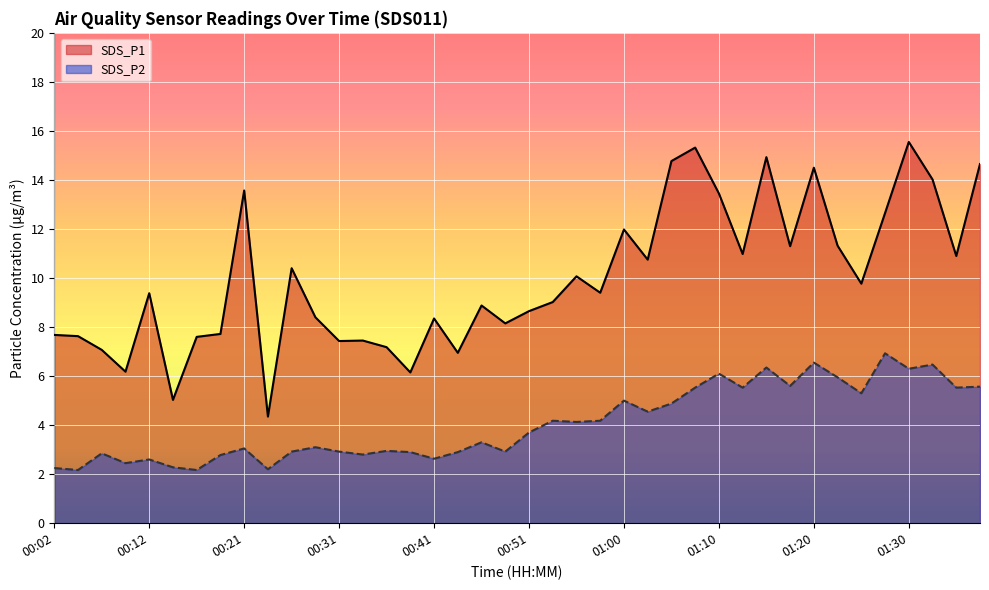

Reading right to left, extract all data points from this chart.

SDS_P1: 01:38=14.7	01:35=10.9	01:33=14.0	01:30=15.6	01:28=12.7	01:25=9.8	01:23=11.3	01:20=14.5	01:18=11.3	01:15=14.9	01:13=11.0	01:10=13.4	01:08=15.3	01:05=14.8	01:03=10.8	01:00=12.0	00:58=9.4	00:55=10.1	00:53=9.0	00:51=8.7	00:48=8.2	00:46=8.9	00:43=7.0	00:41=8.3	00:38=6.2	00:36=7.2	00:33=7.5	00:31=7.4	00:29=8.4	00:26=10.4	00:24=4.3	00:21=13.6	00:19=7.7	00:16=7.6	00:14=5.0	00:12=9.4	00:09=6.2	00:07=7.1	00:04=7.6	00:02=7.7
SDS_P2: 01:38=5.6	01:35=5.5	01:33=6.5	01:30=6.3	01:28=6.9	01:25=5.3	01:23=6.0	01:20=6.5	01:18=5.6	01:15=6.3	01:13=5.5	01:10=6.1	01:08=5.5	01:05=4.9	01:03=4.5	01:00=5.0	00:58=4.2	00:55=4.1	00:53=4.2	00:51=3.7	00:48=2.9	00:46=3.3	00:43=2.9	00:41=2.6	00:38=2.9	00:36=3.0	00:33=2.8	00:31=2.9	00:29=3.1	00:26=2.9	00:24=2.2	00:21=3.0	00:19=2.8	00:16=2.2	00:14=2.3	00:12=2.6	00:09=2.5	00:07=2.9	00:04=2.2	00:02=2.2